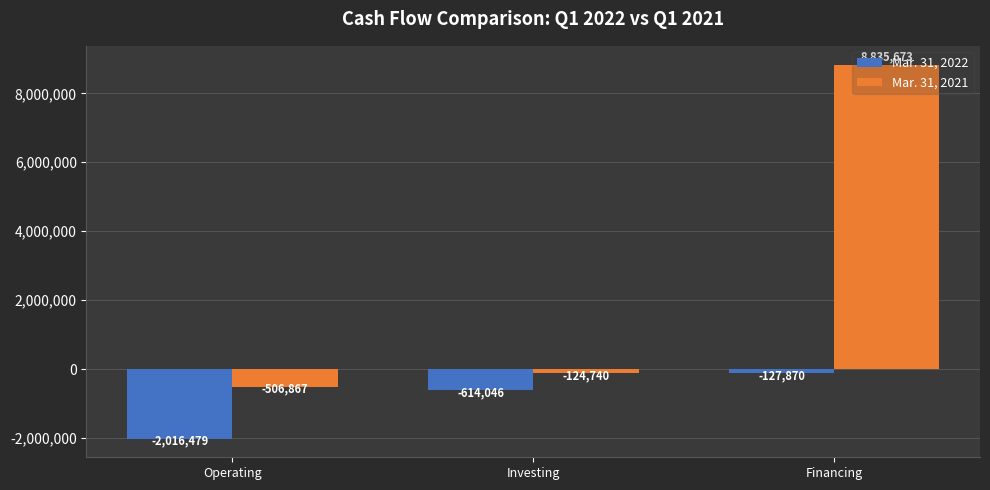

Are the bars grouped side by side (vs. stacked)?

Yes